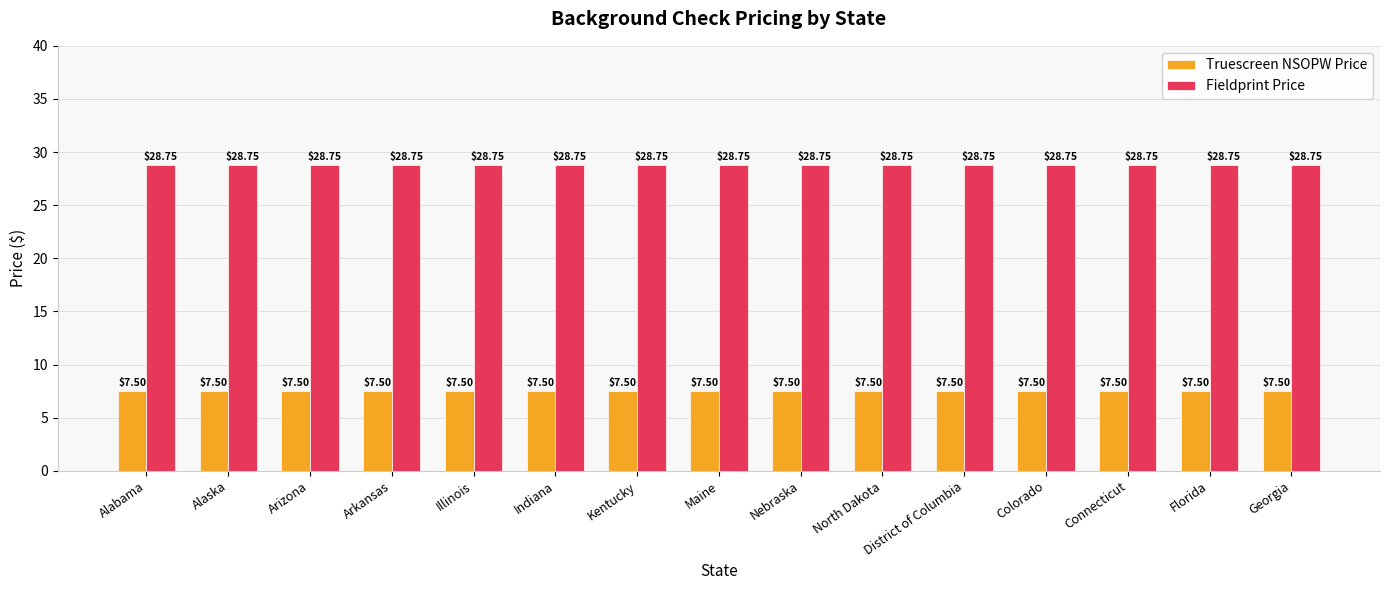

What position from the left is Arizona?

3